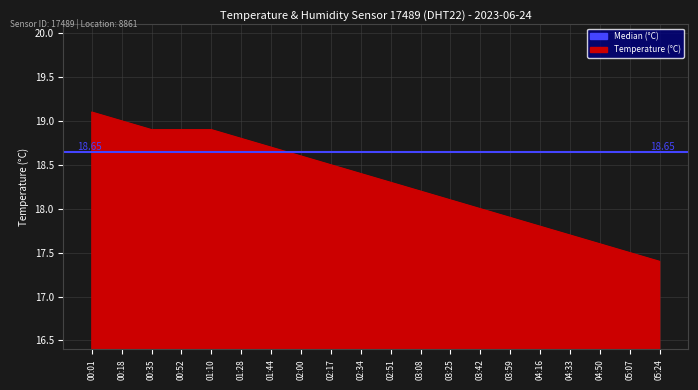

How many values exceed 18?

13